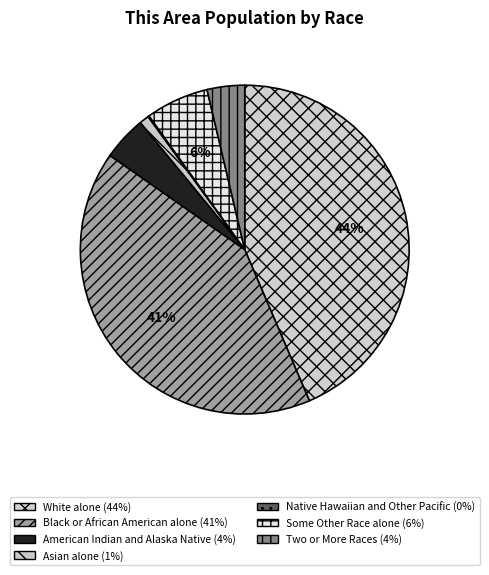

What is the smallest slice in the pie chart?

Native Hawaiian and Other Pacific